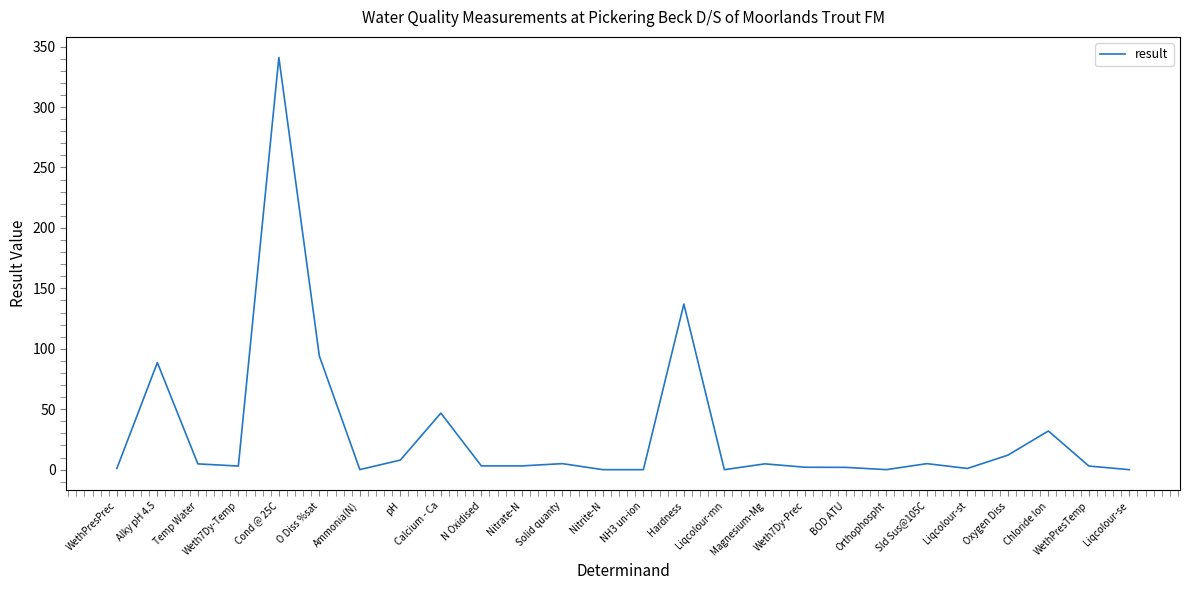

How many lines are shown in the chart?

1